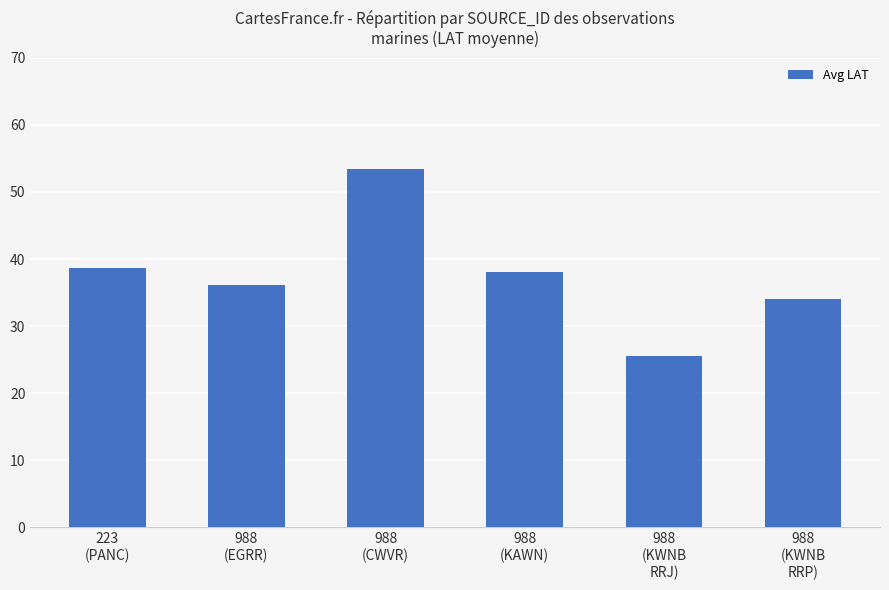

What is the difference between the maximum and minimum values?

27.9